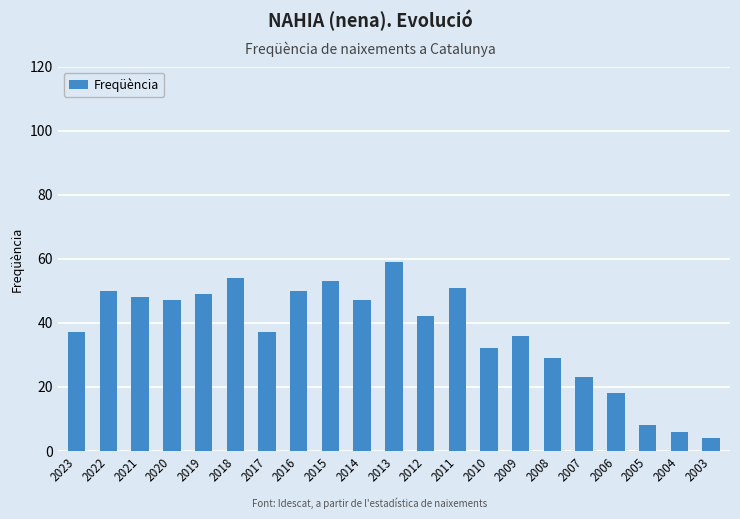

Reading right to left, transcribe all the data shown in this chart.

4	6	8	18	23	29	36	32	51	42	59	47	53	50	37	54	49	47	48	50	37